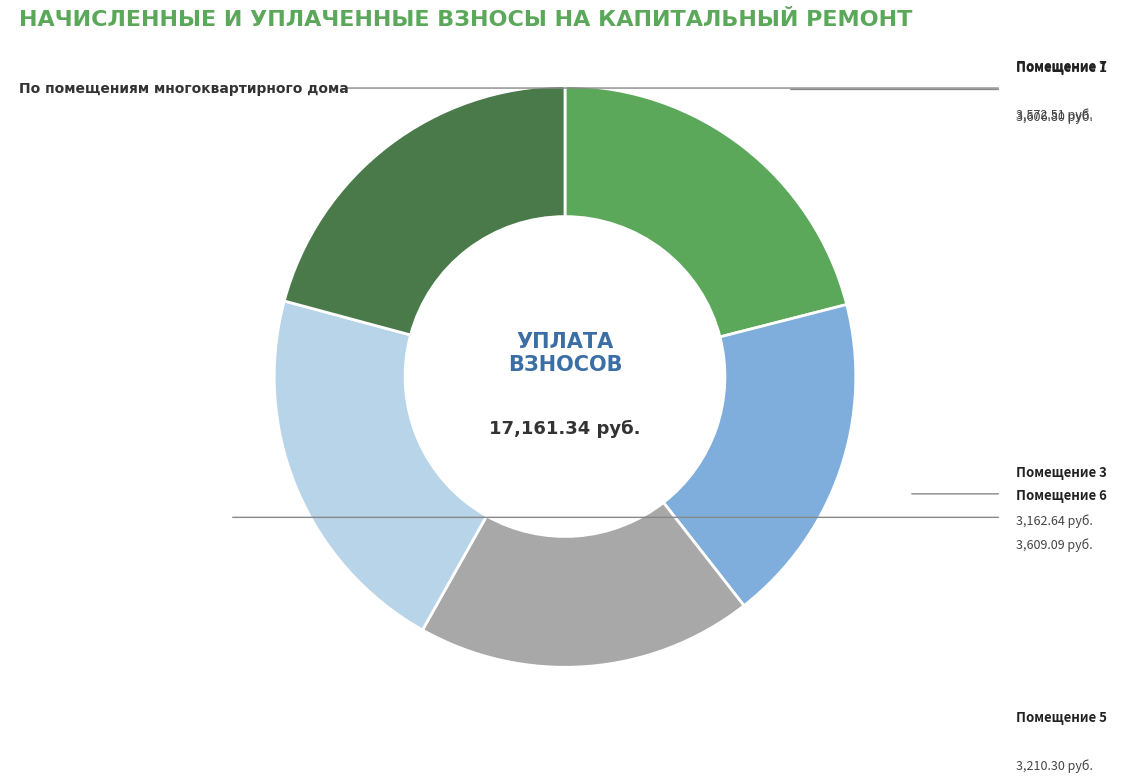

Does any single category account for the majority?

No